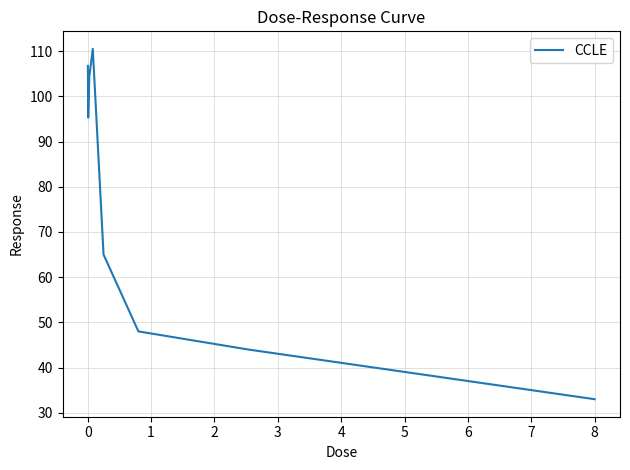

What is the difference between the second highest and minimum values?

73.7